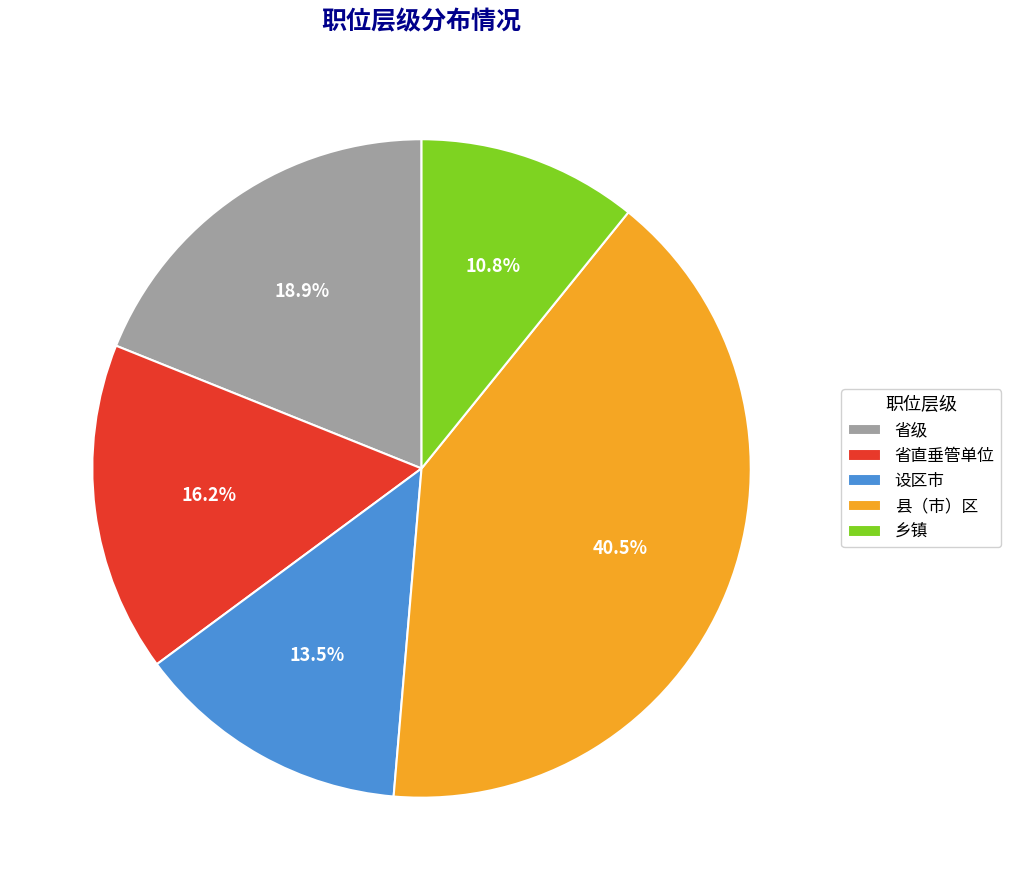

The 省直垂管单位 slice represents 9% of the pie. True or false?

False